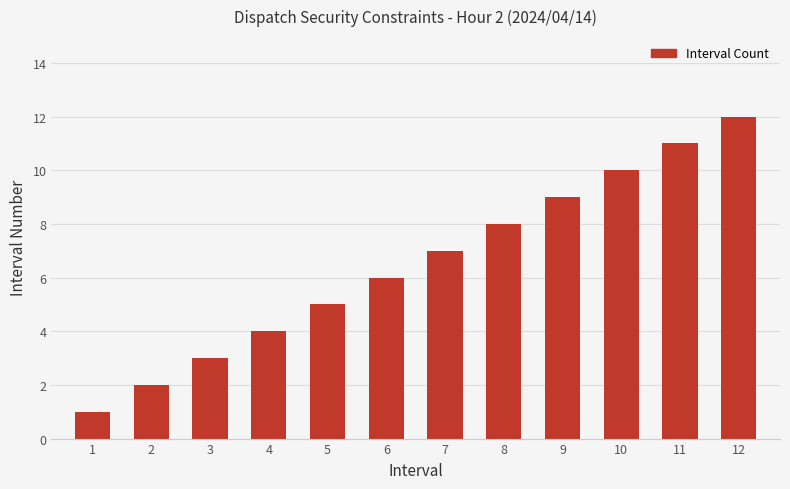

What is the maximum value shown in the chart?

12